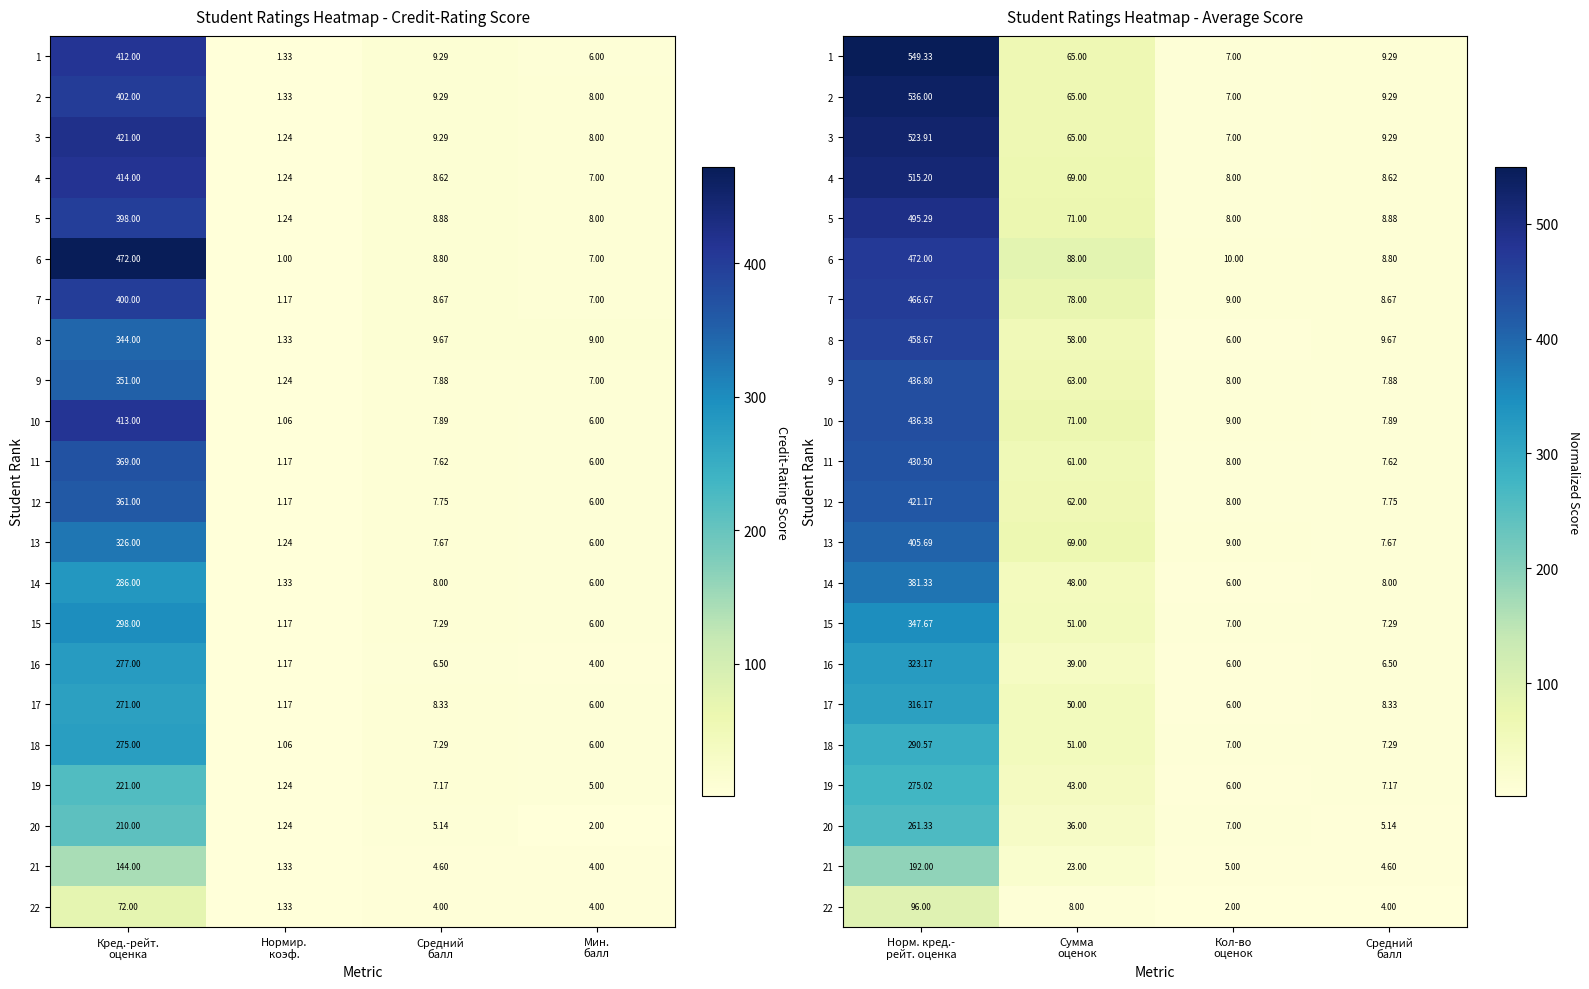

The value of 14 at Сумма оценок is 70.3. True or false?

False